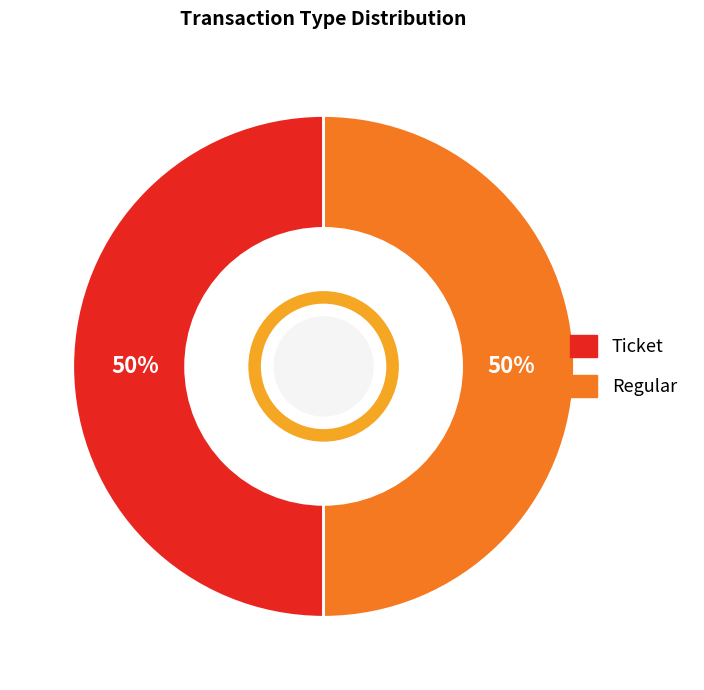

Is it true that Ticket is 58% of the pie?

False